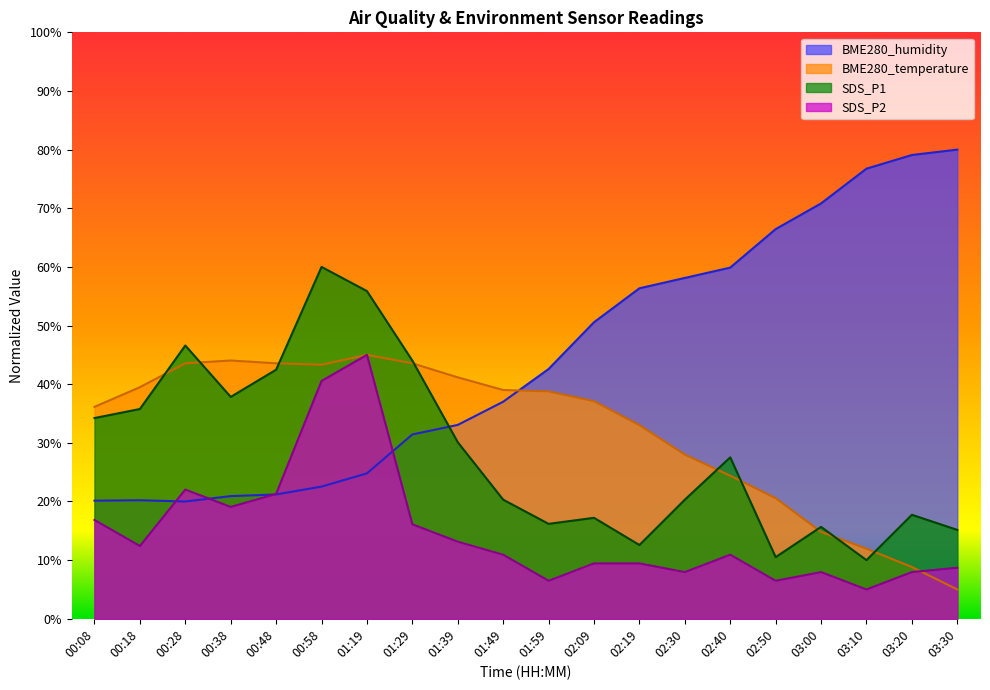

What is the difference between the maximum and minimum values in the SDS_P1 series?

50.0